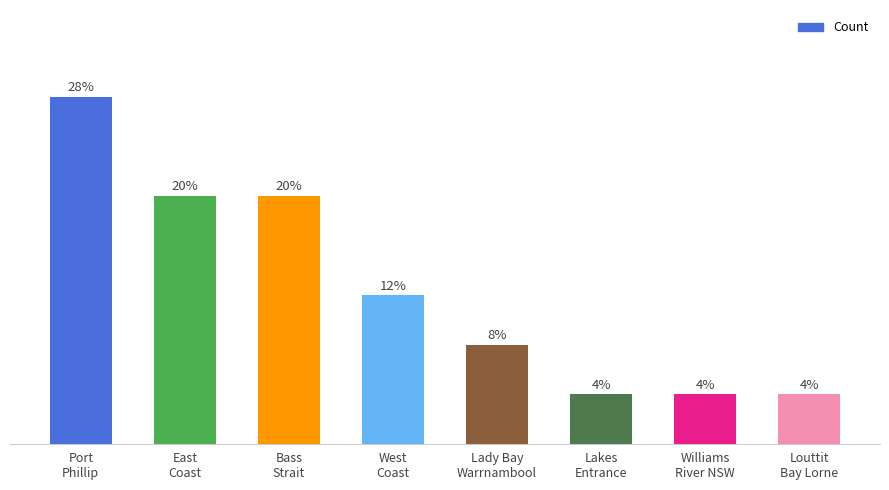

Does the chart contain any negative values?

No